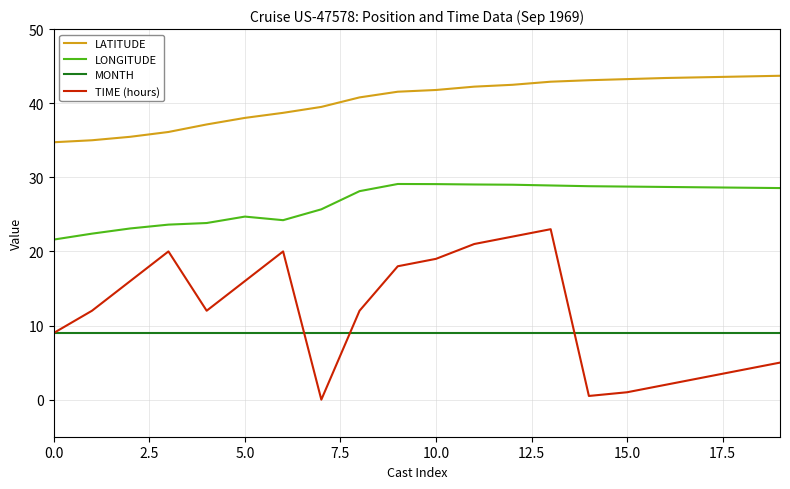

True or false: LATITUDE and TIME (hours) intersect in this chart.

False